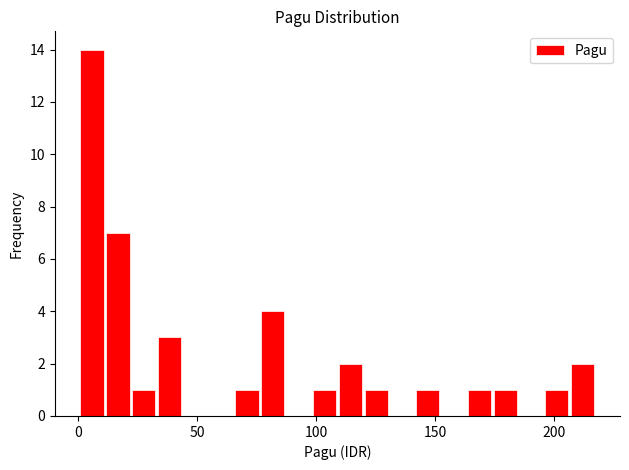

Read against the x-axis, roughly where is the centre of the tallest bar?

5